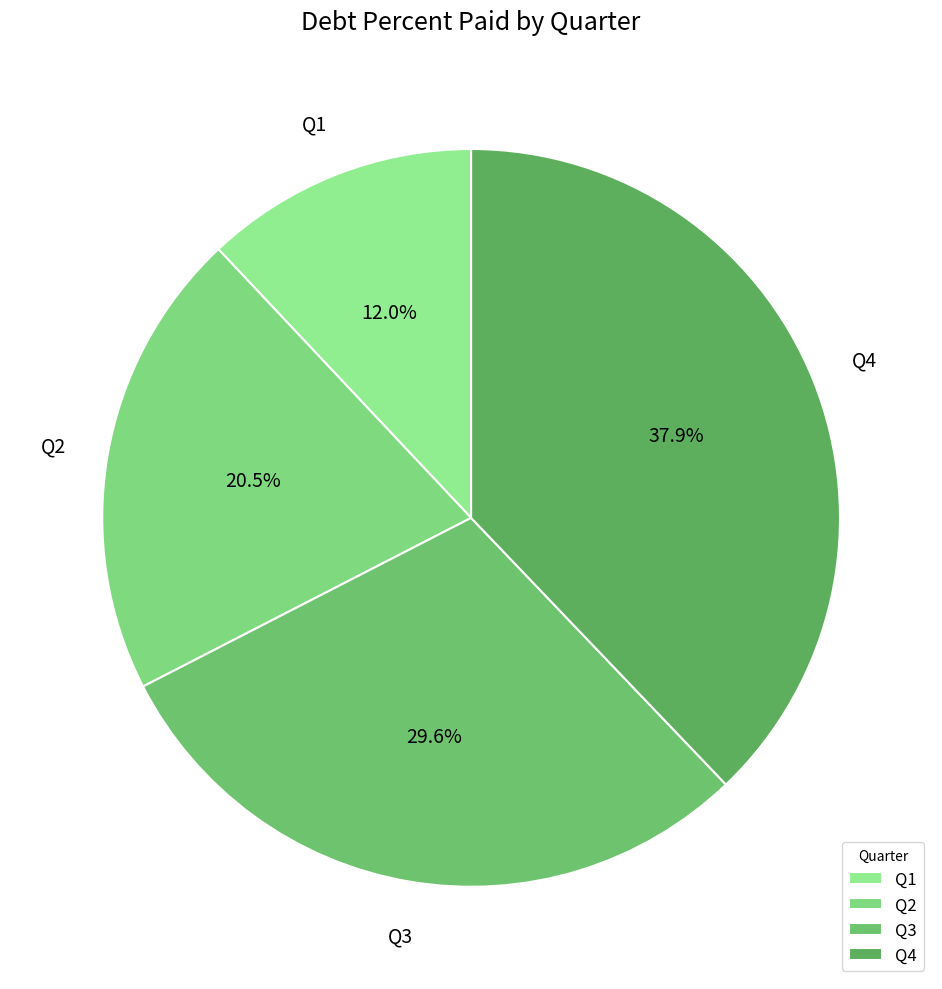

Which category has the biggest portion of the pie?

Q4